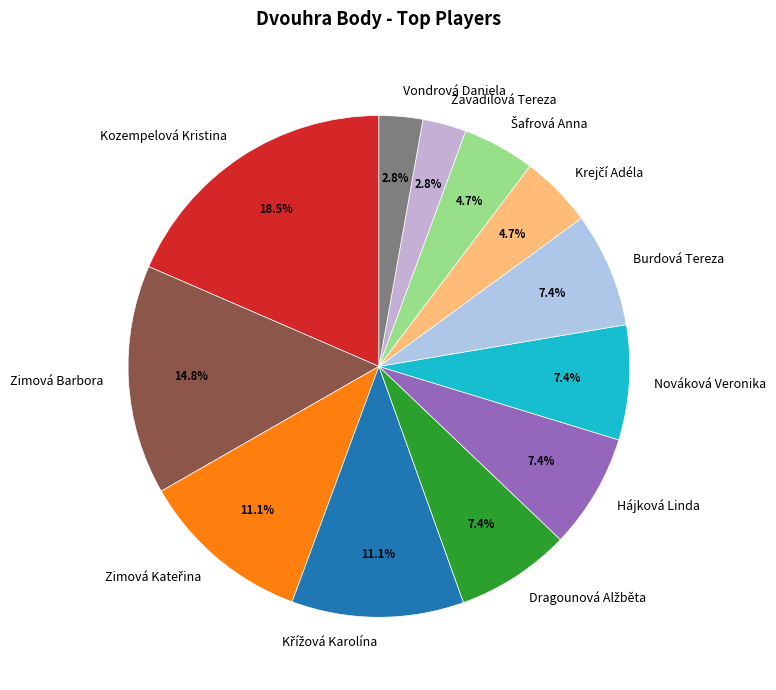

Is it true that Vondrová Daniela is 3% of the pie?

True